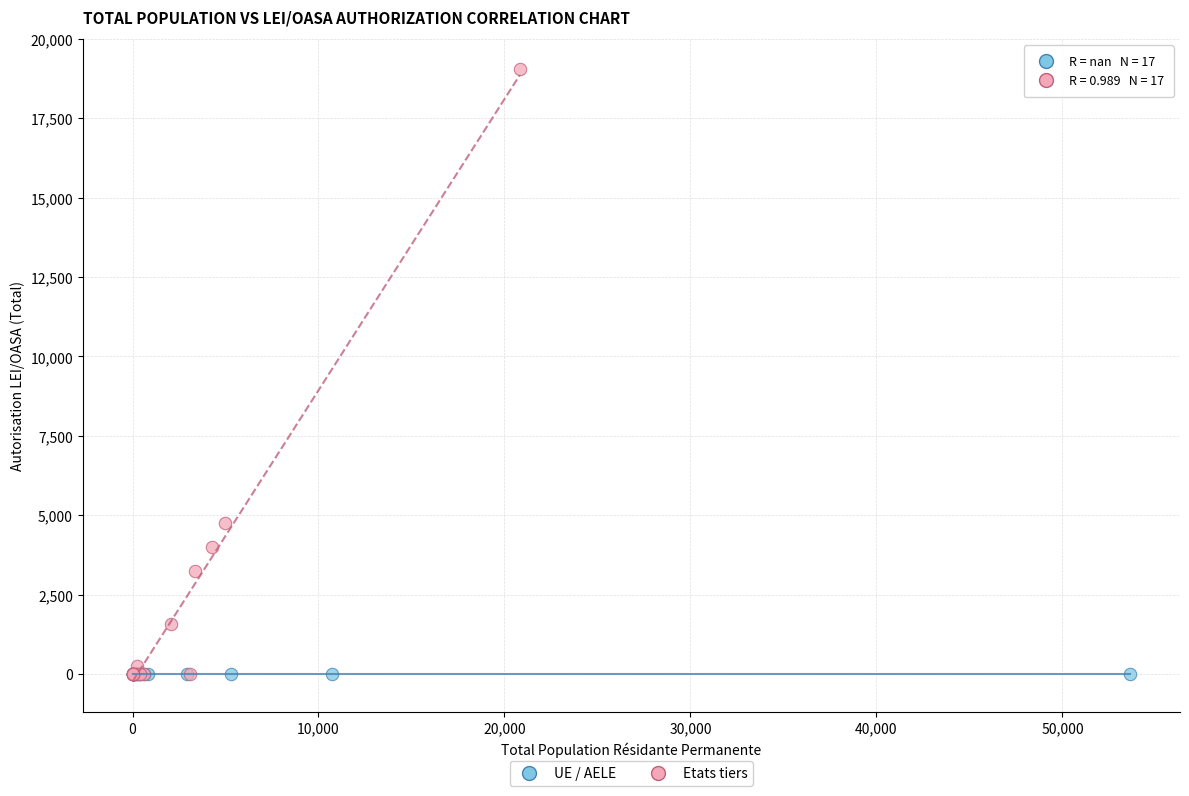

What are all the series names shown in the legend?

UE / AELE, Etats tiers